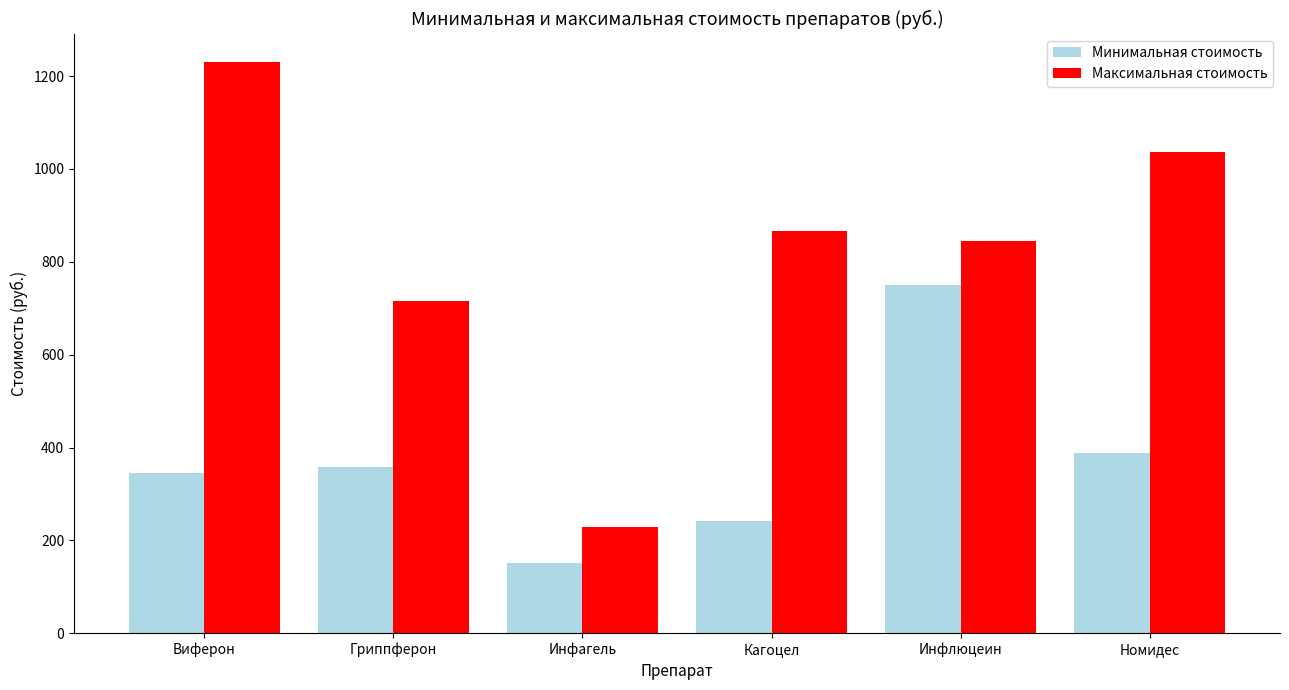

Reading left to right, transcribe all the data shown in this chart.

Минимальная стоимость: 345.8	357.8	151.0	240.8	749.0	389.0
Максимальная стоимость: 1230.0	715.0	229.8	867.0	845.0	1037.0